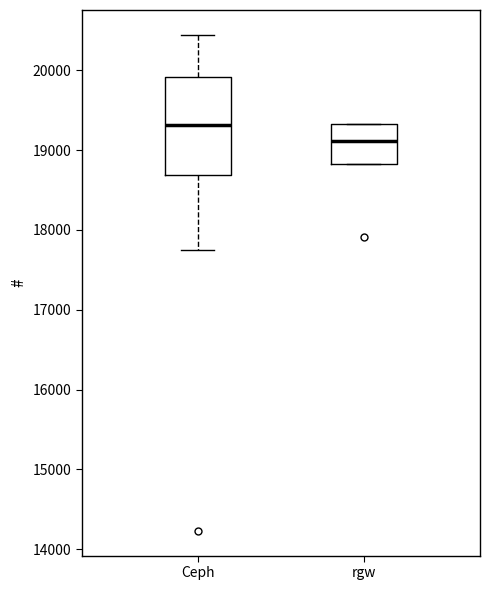

Comparing the boxes themselves (not the whiskers), which one is the tallest?

Ceph